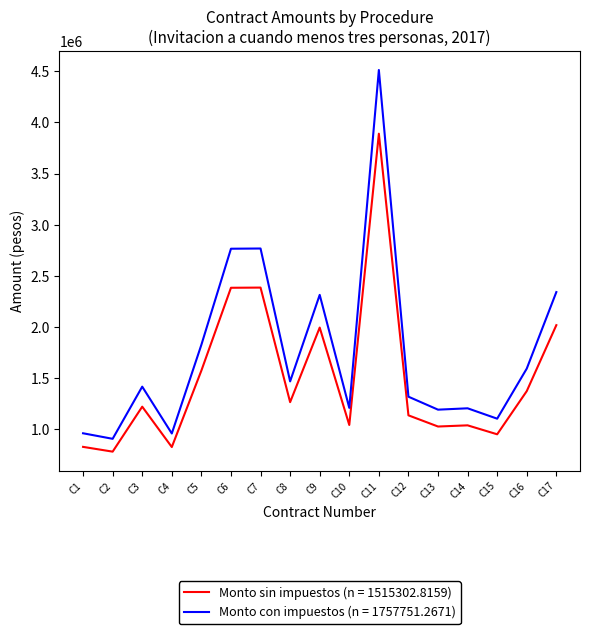

What is the highest value of the Monto con impuestos (n = 1757751.2671) series?

4511518.0